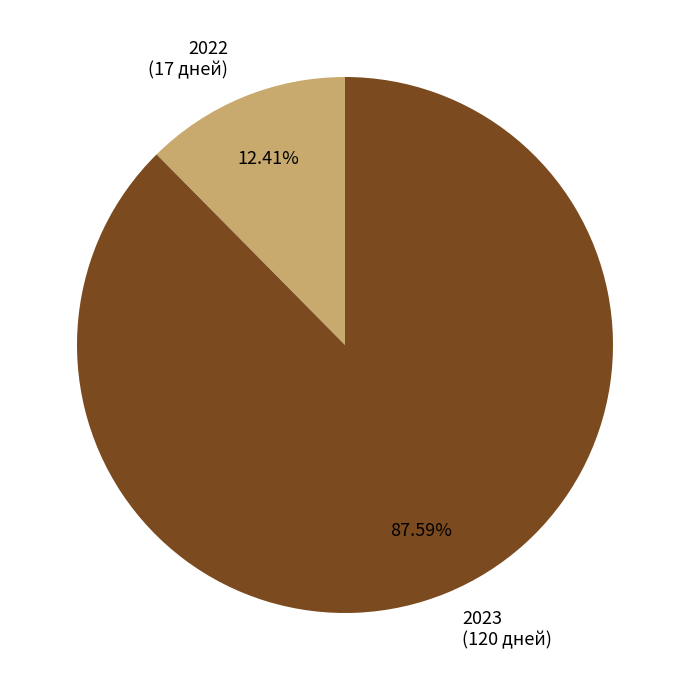

Which category has the smallest portion of the pie?

2022